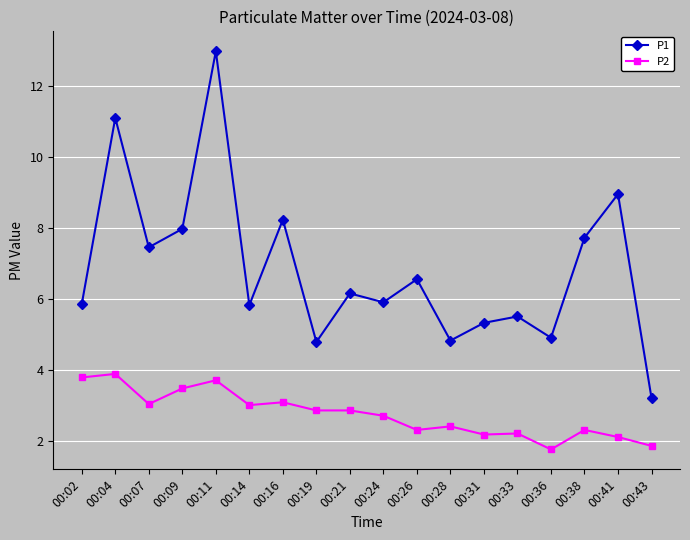

What is the difference between the second highest and second lowest values in the P2 series?

1.9